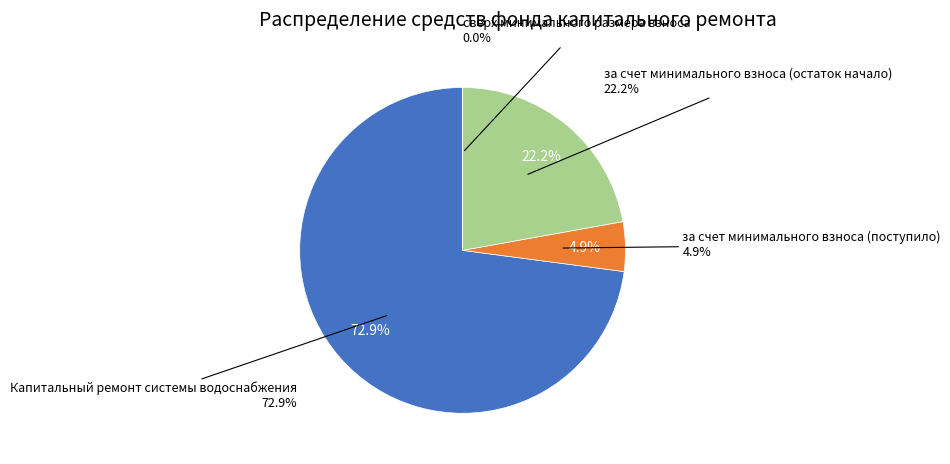

Approximately how many times larger is the value at за счет минимального взноса (поступило) compared to Капитальный ремонт системы водоснабжения?

0.1